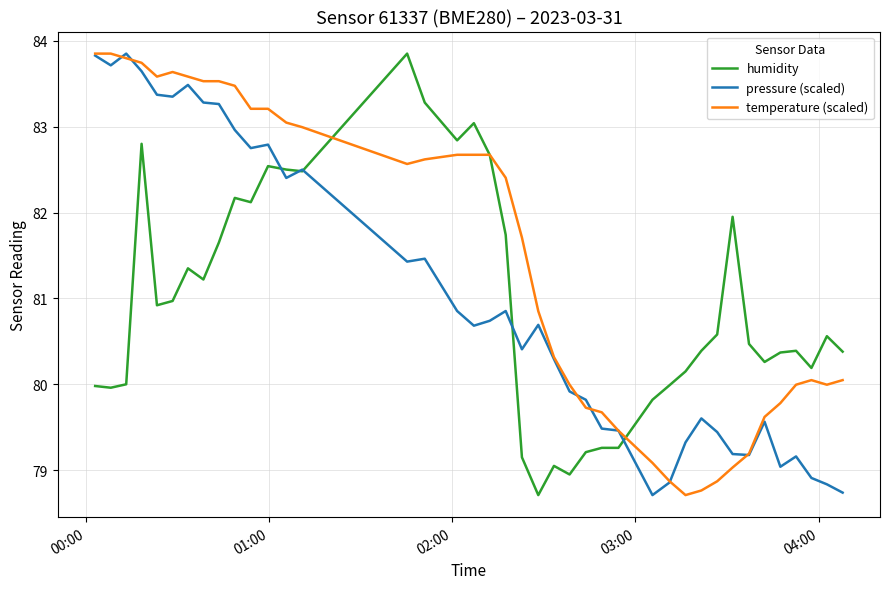

What is the highest value of the humidity series?

83.8